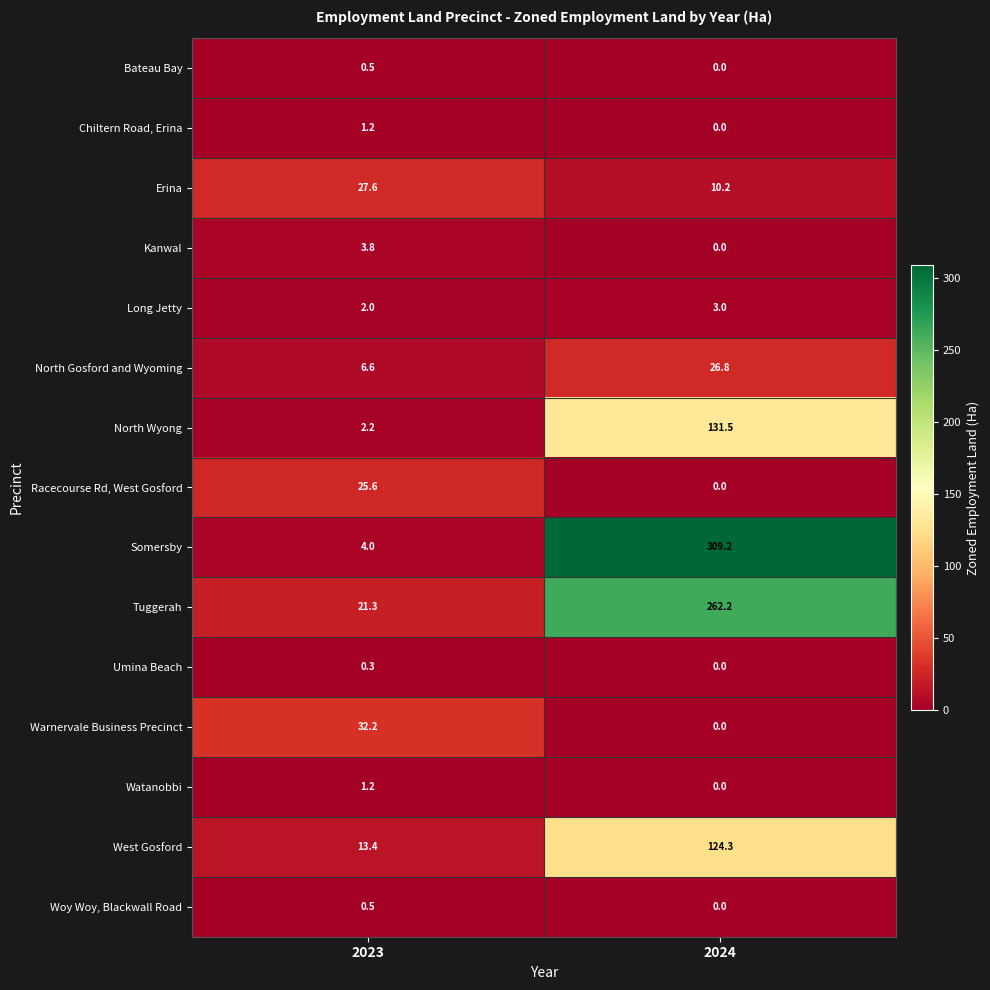

What is the difference between the highest and lowest values at 2023?

31.9